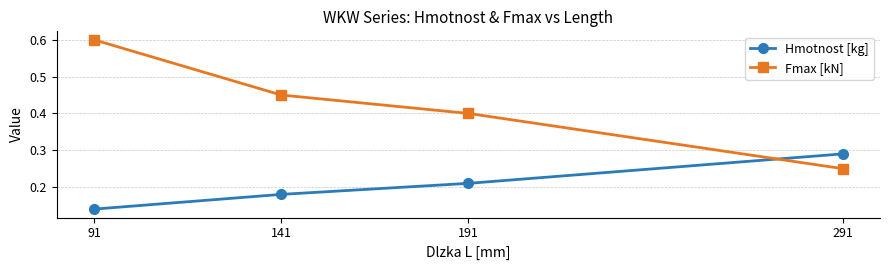

Which series has the widest spread of values?

Fmax [kN]